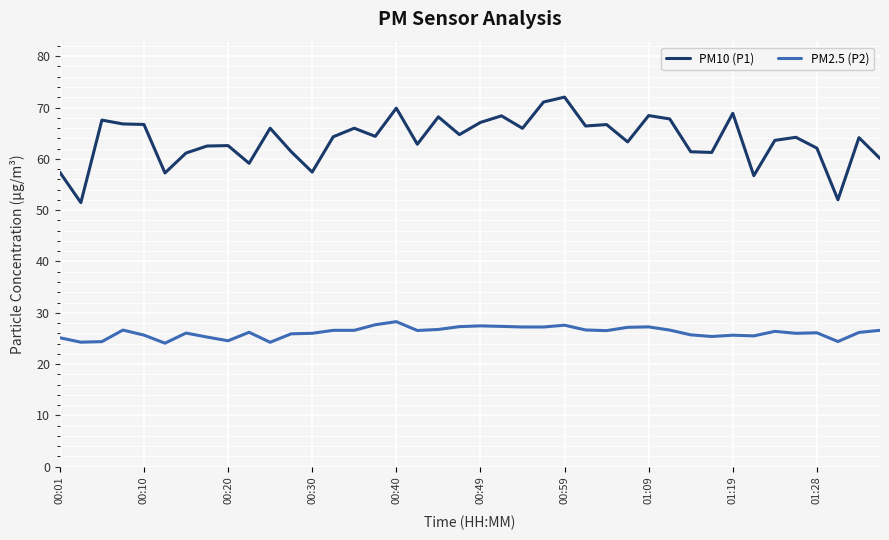

Which series has the largest range (max minus min)?

PM10 (P1)